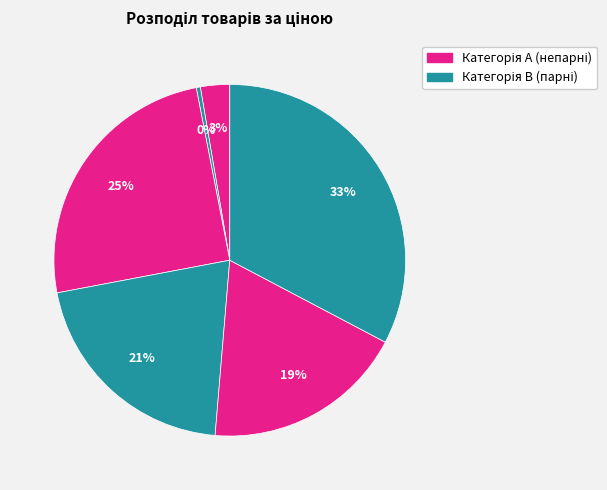

Is there any slice that represents more than half of the pie?

No